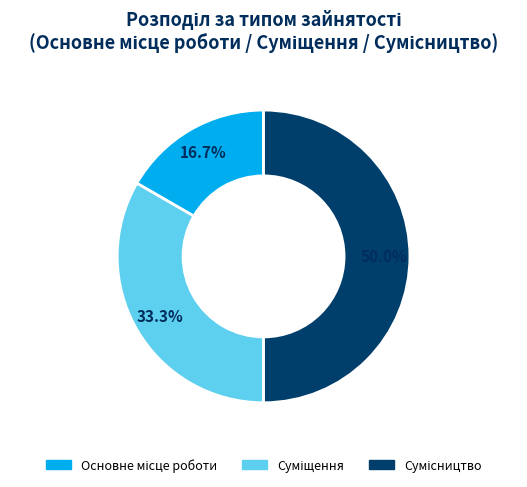

How many segments does this pie chart have?

3